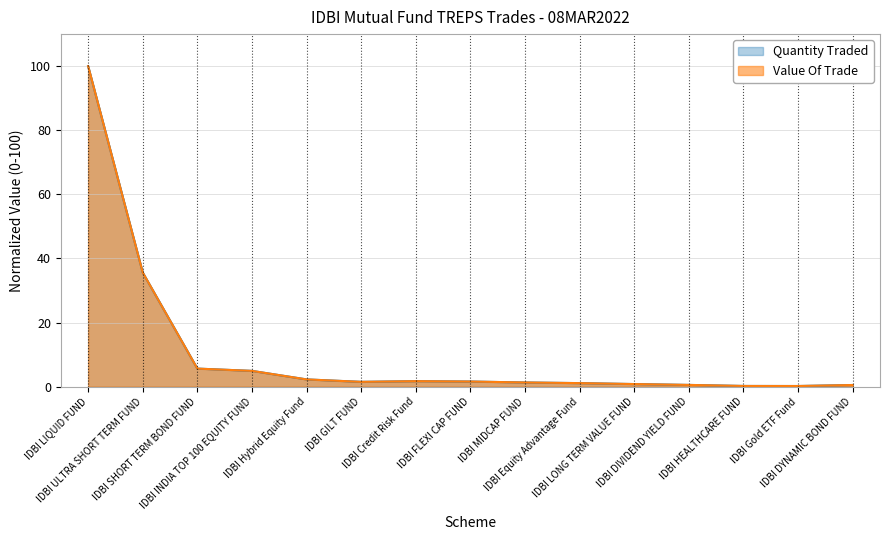

Which category has the lowest value across all series?

IDBI Gold ETF Fund